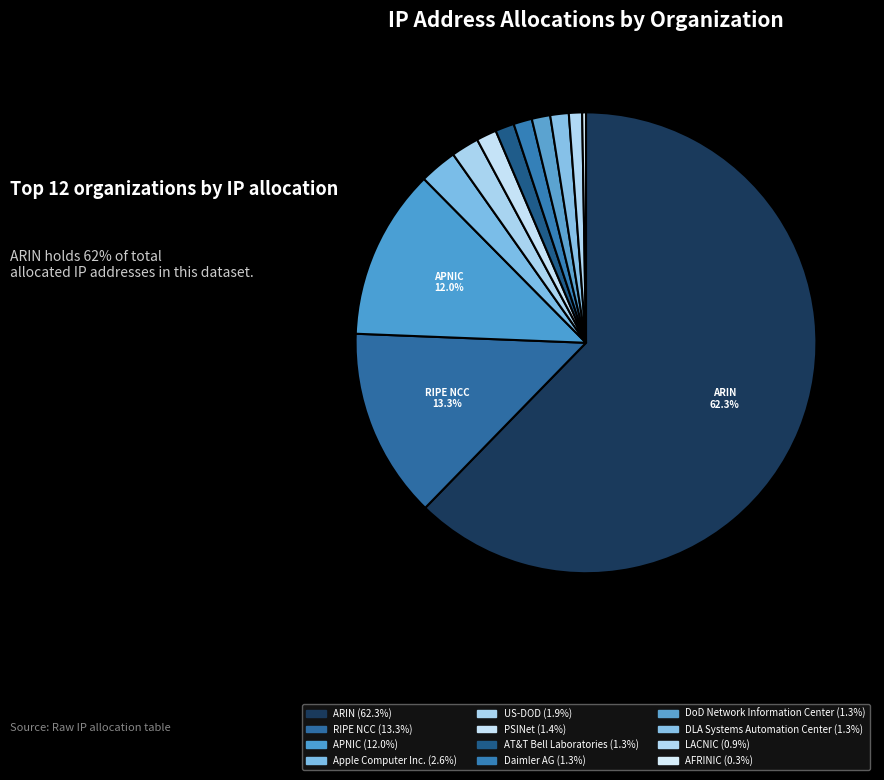

To the nearest percent, what is the average slice percentage?

8%